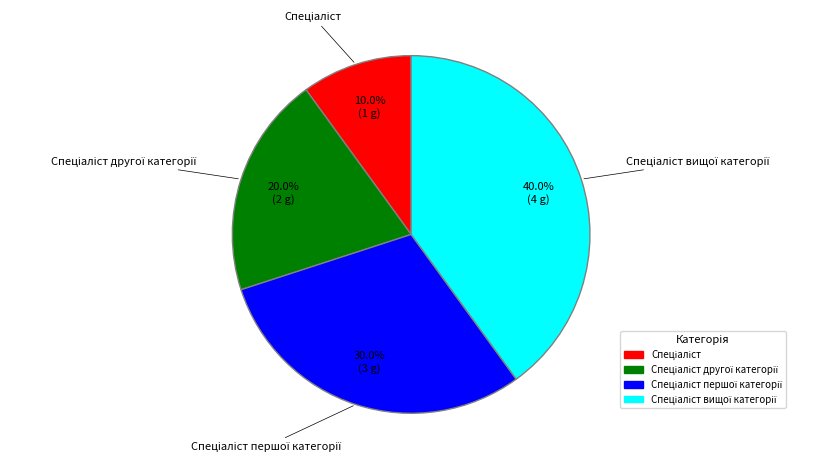

To the nearest percent, what is the difference between the largest and smallest slice percentages?

30%